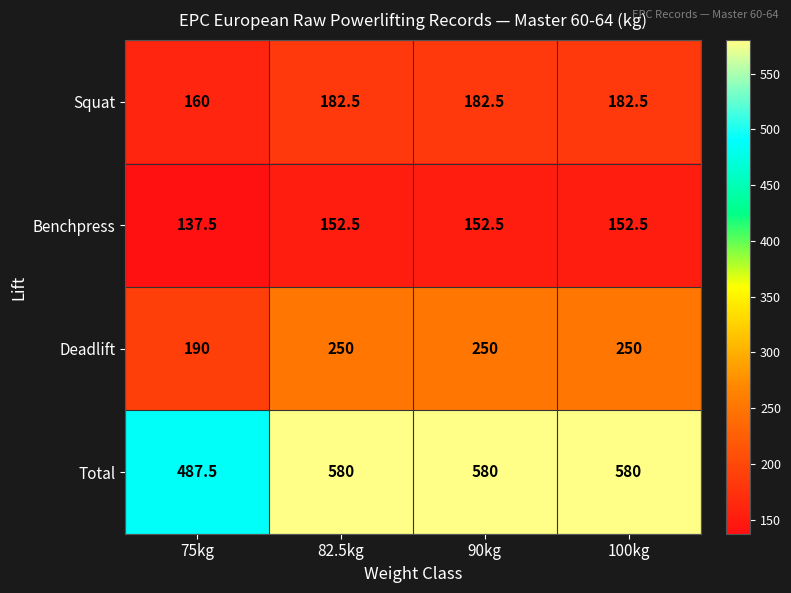

The value of Total at 90kg is 580.0. True or false?

True